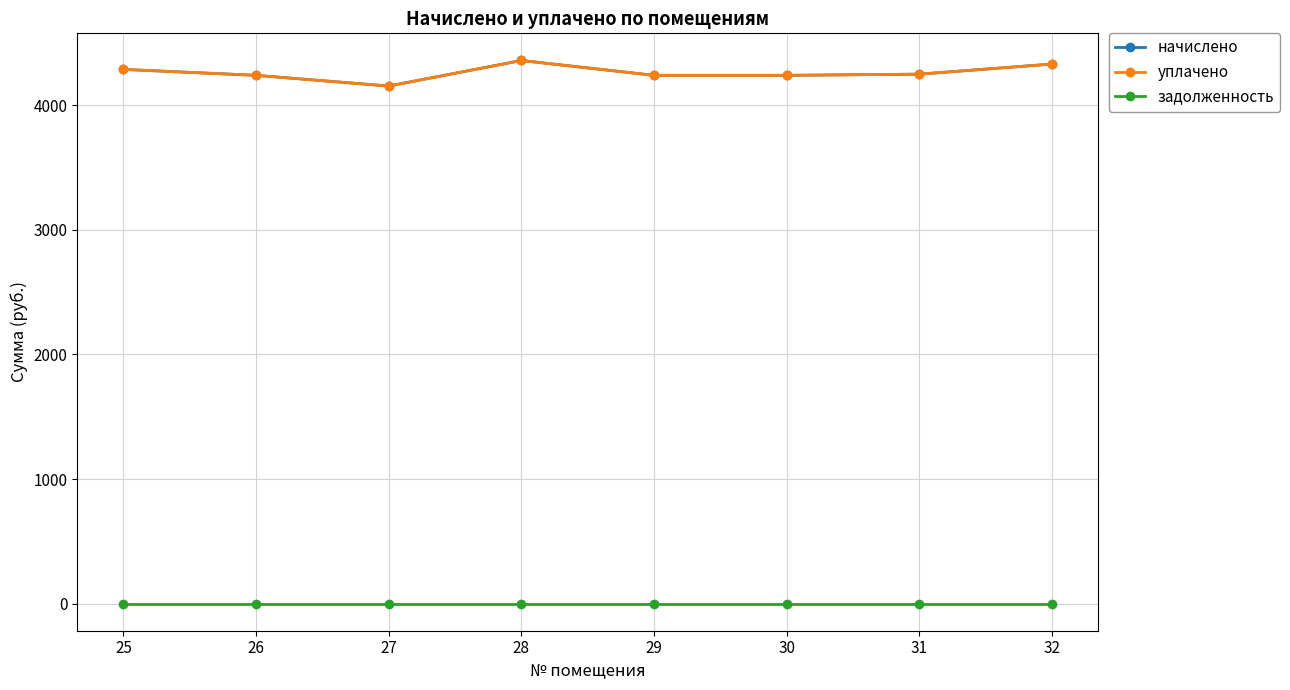

What value does the уплачено series have at 30?

4240.5